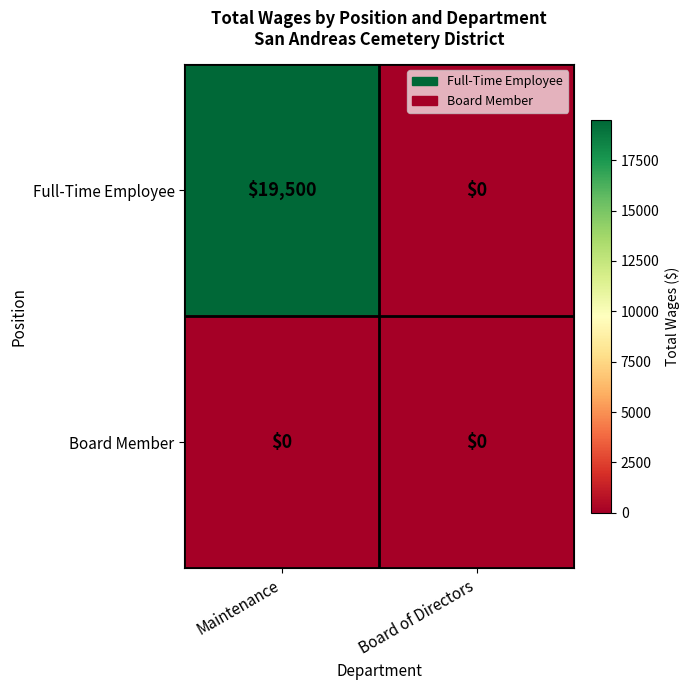

Which series has the largest range (max minus min)?

Full-Time Employee